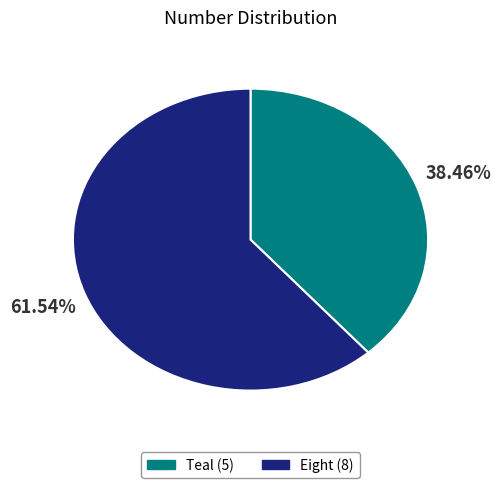

Rank the categories by value from highest to lowest.

Eight, Teal